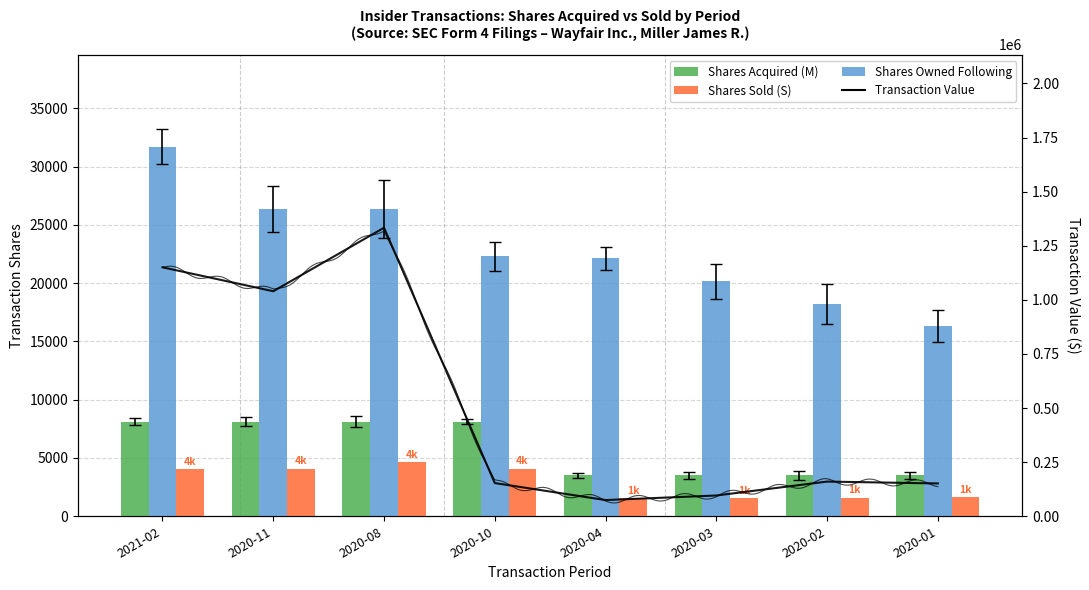

What is the label of the 1st bar from the left?

2021-02